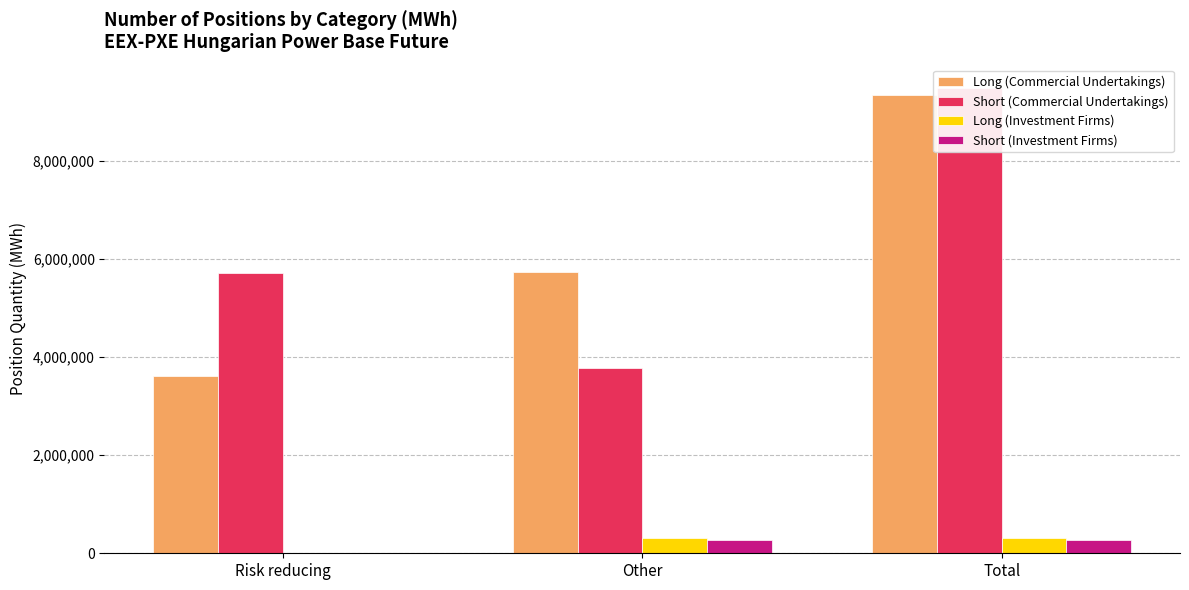

Reading right to left, what are all the values shown in this chart?

Long (Commercial Undertakings): Total=9361882	Other=5735364	Risk reducing=3626518
Short (Commercial Undertakings): Total=9497870	Other=3782480	Risk reducing=5715390
Long (Investment Firms): Total=320075	Other=320075	Risk reducing=0
Short (Investment Firms): Total=269104	Other=269104	Risk reducing=0